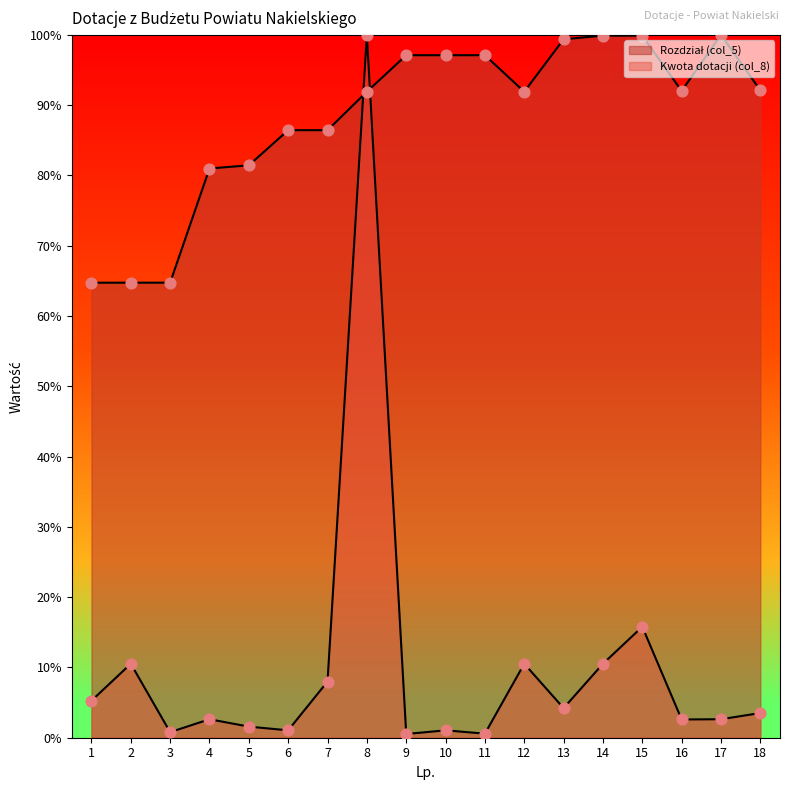

Which series has the largest Y range (max minus min)?

Kwota dotacji (col_8)